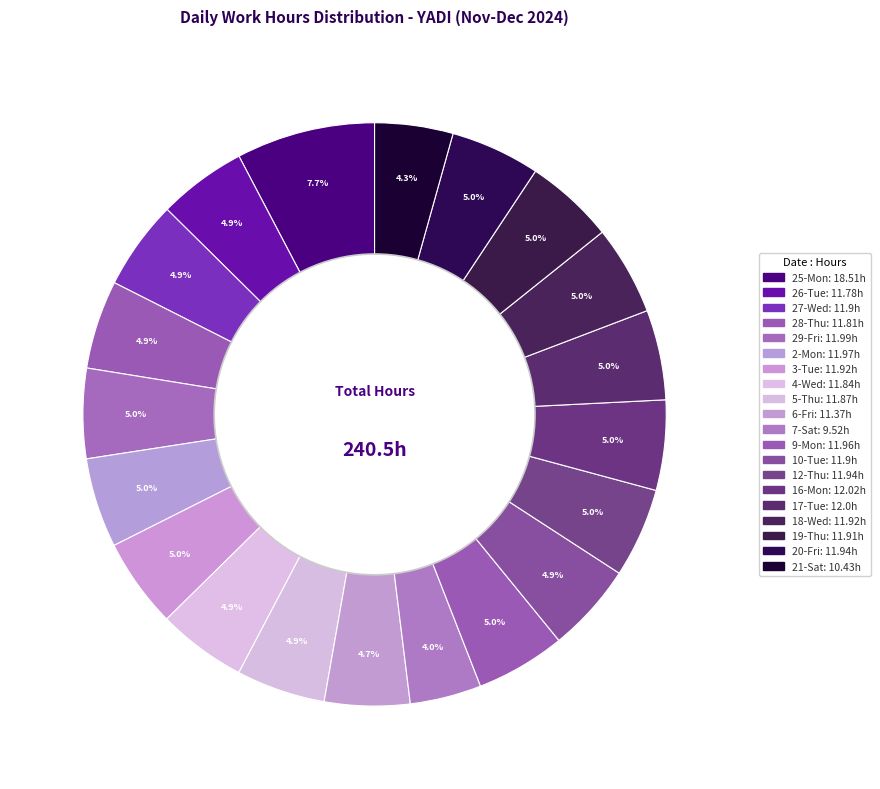

How many segments does this pie chart have?

20